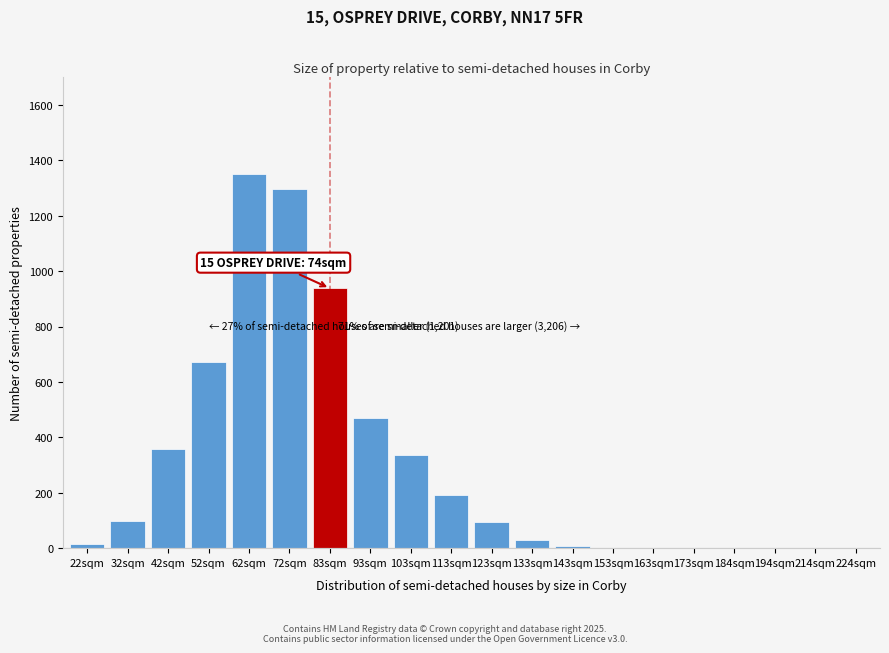

What is the sum of all values?

5869